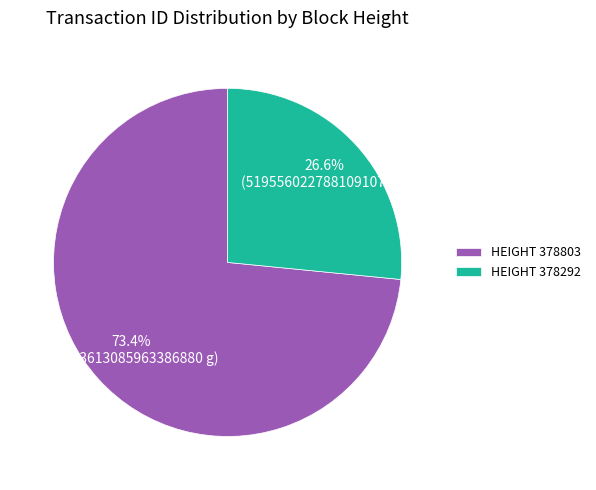

Rank the categories by value from highest to lowest.

HEIGHT 378803, HEIGHT 378292